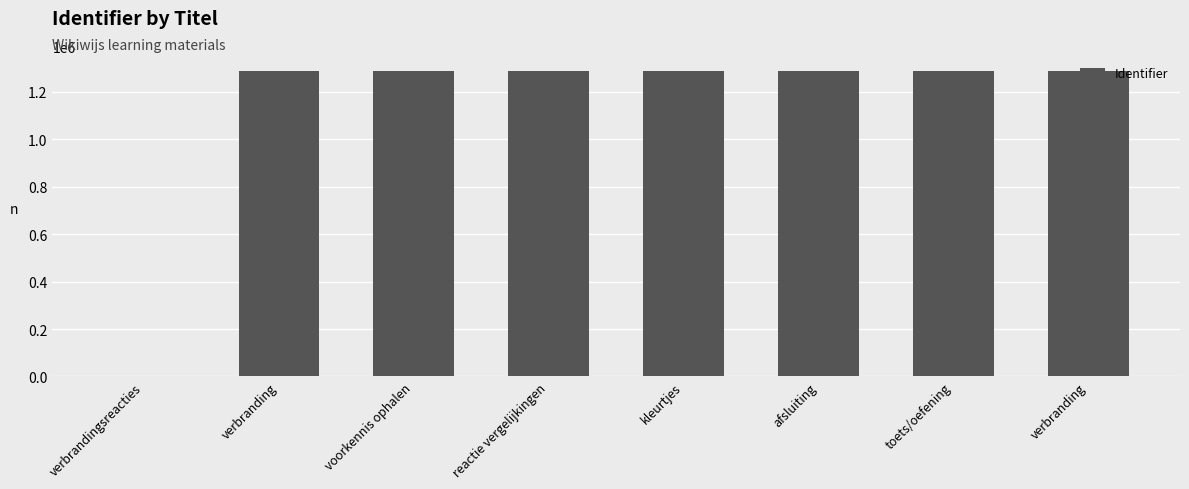

What is the label of the 4th bar from the left?

reactie vergelijkingen